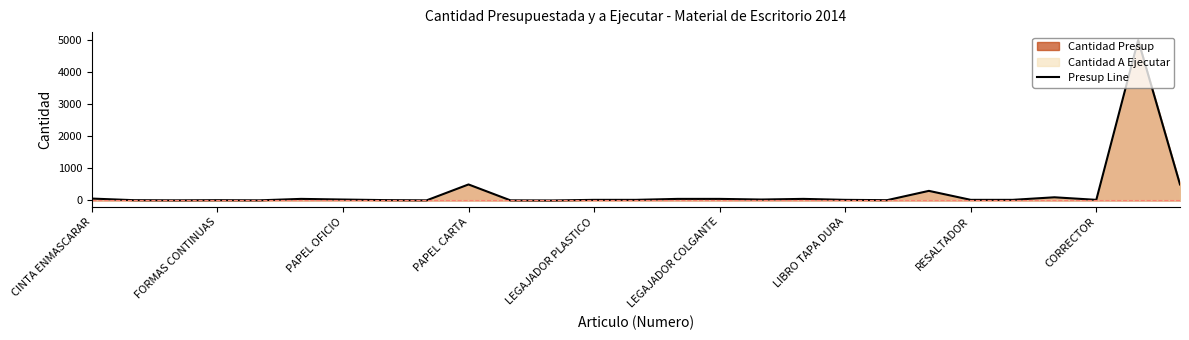

What is the maximum value shown in the chart?

5000